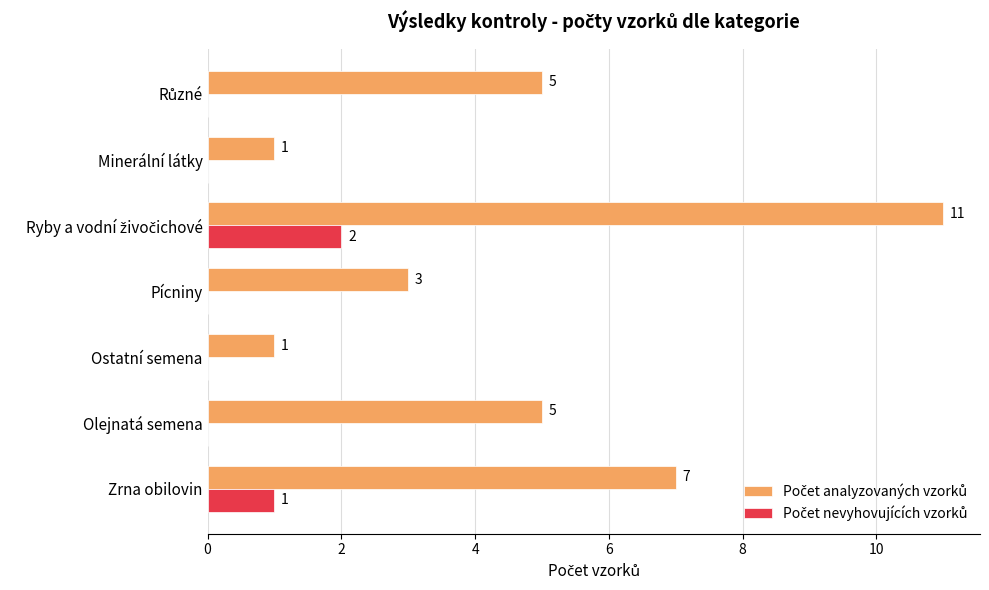

What is the maximum value shown in the chart?

11